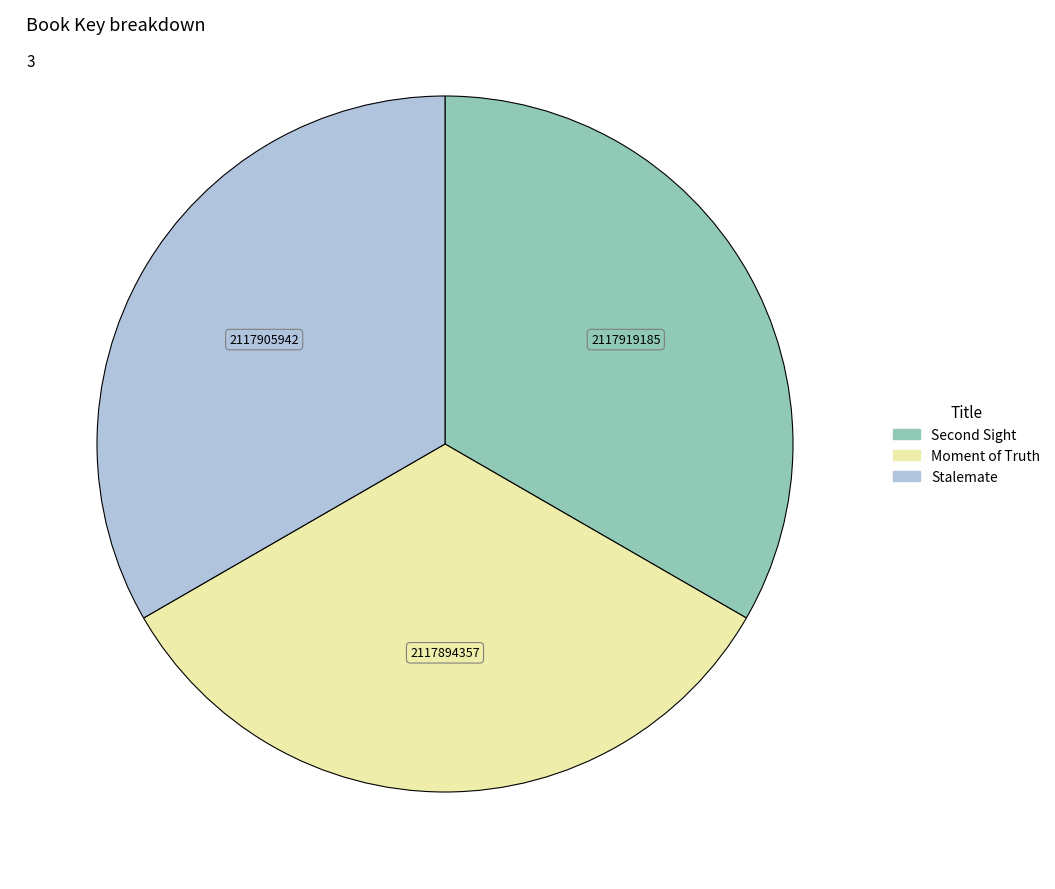

The Moment of Truth slice represents 33% of the pie. True or false?

True